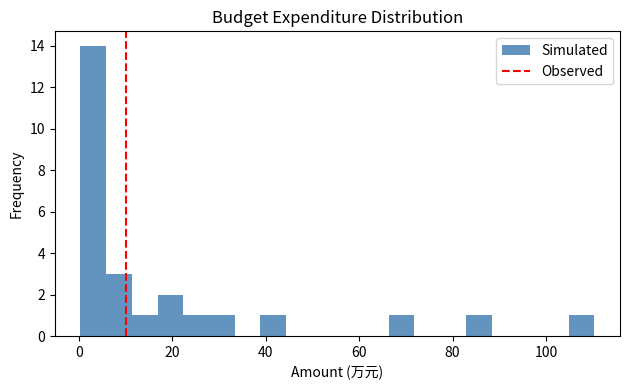

Around what value on the x-axis is the tallest bar? Give the approximate position of its centre, as read against the axis.

4